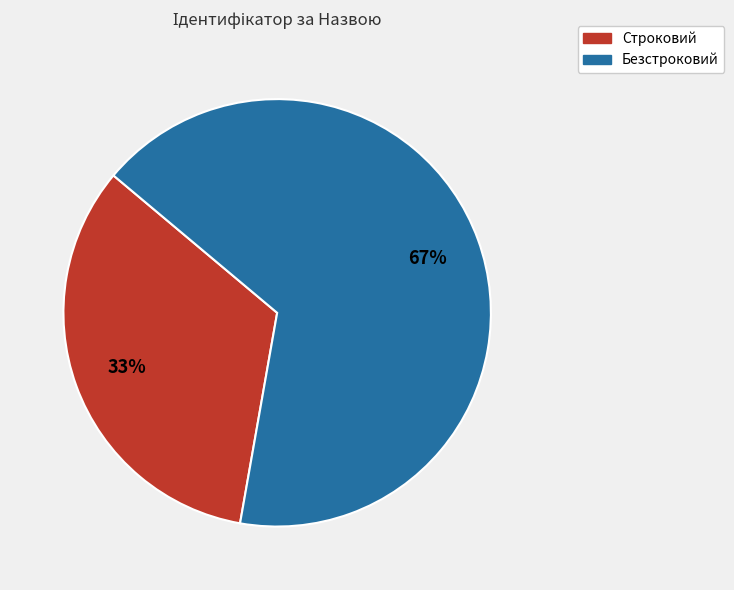

What percentage is the Безстроковий slice, to the nearest percent?

67%